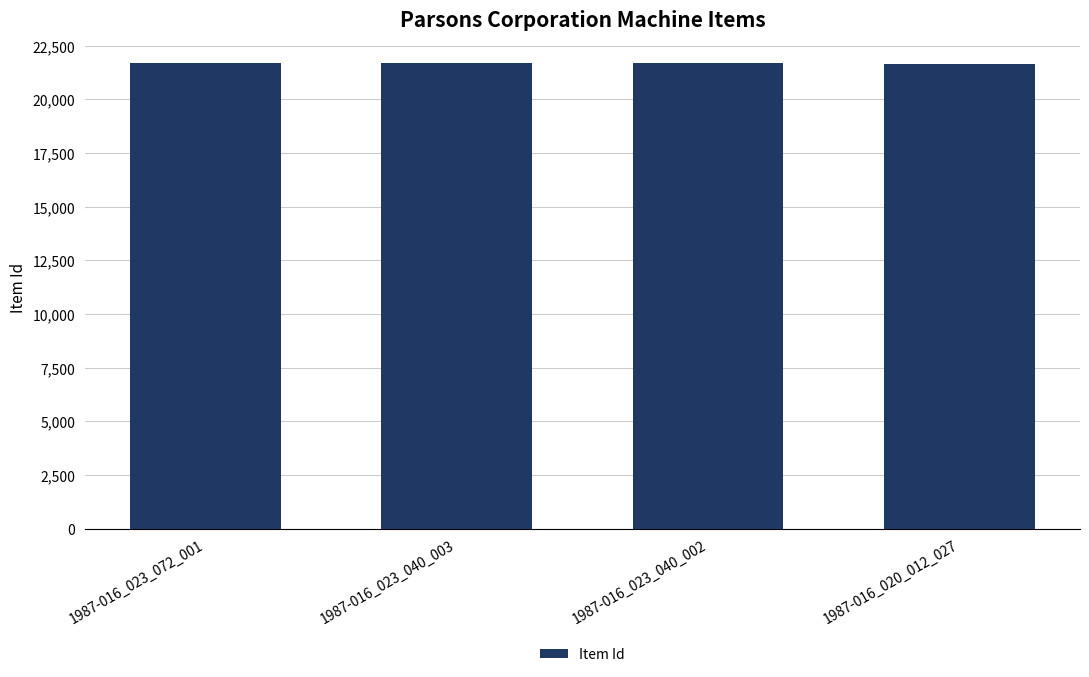

What is the label of the 1st bar from the left?

1987-016_023_072_001